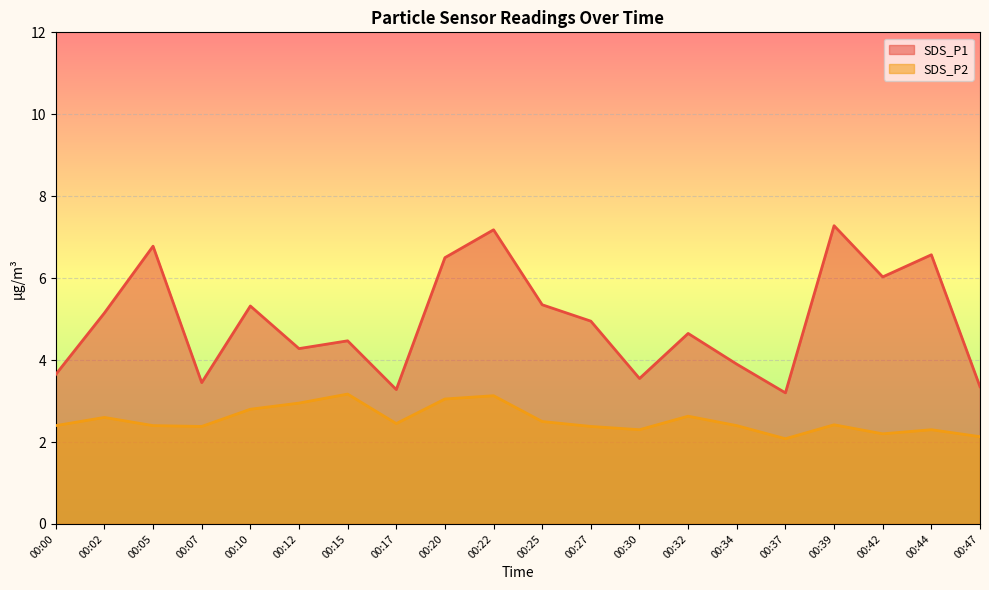

Which series has the largest total across all categories?

SDS_P1